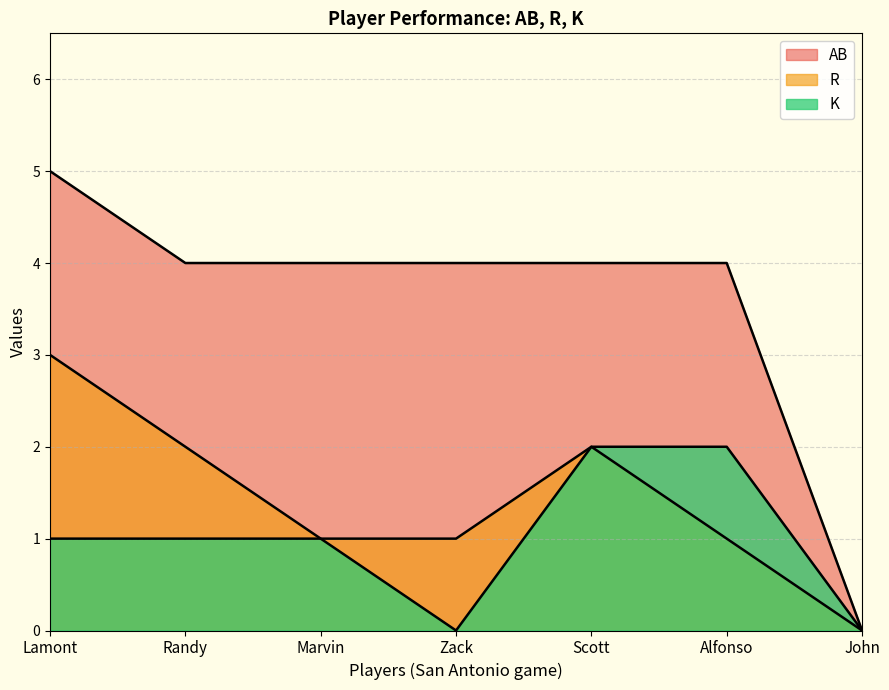

Which series has the largest total across all categories?

AB